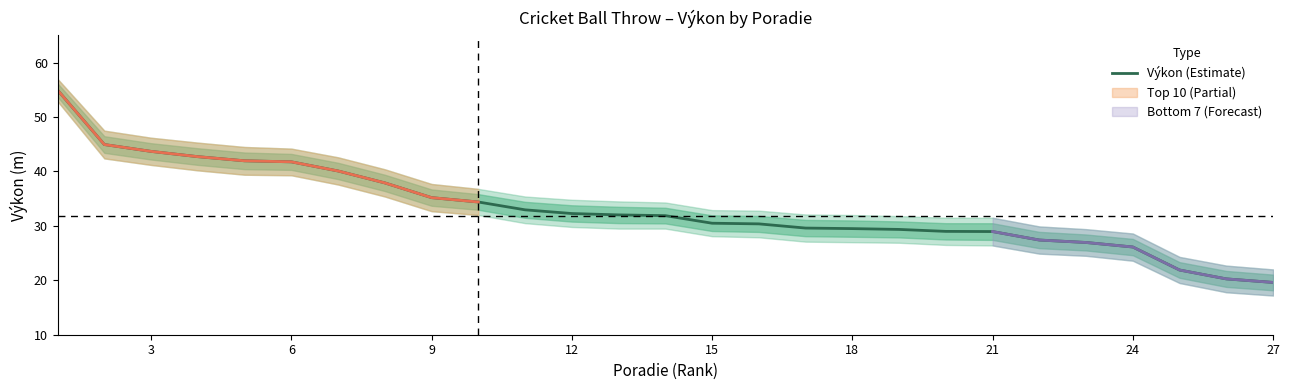

What is the minimum value for Výkon (Estimate)?

19.6